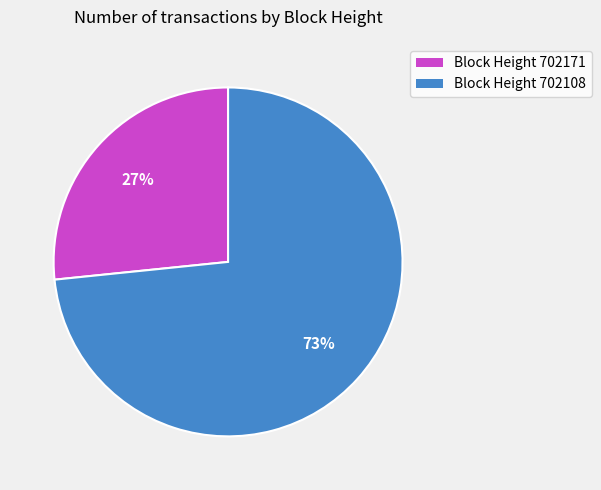

Which slice represents more than half of the pie?

Block Height 702108